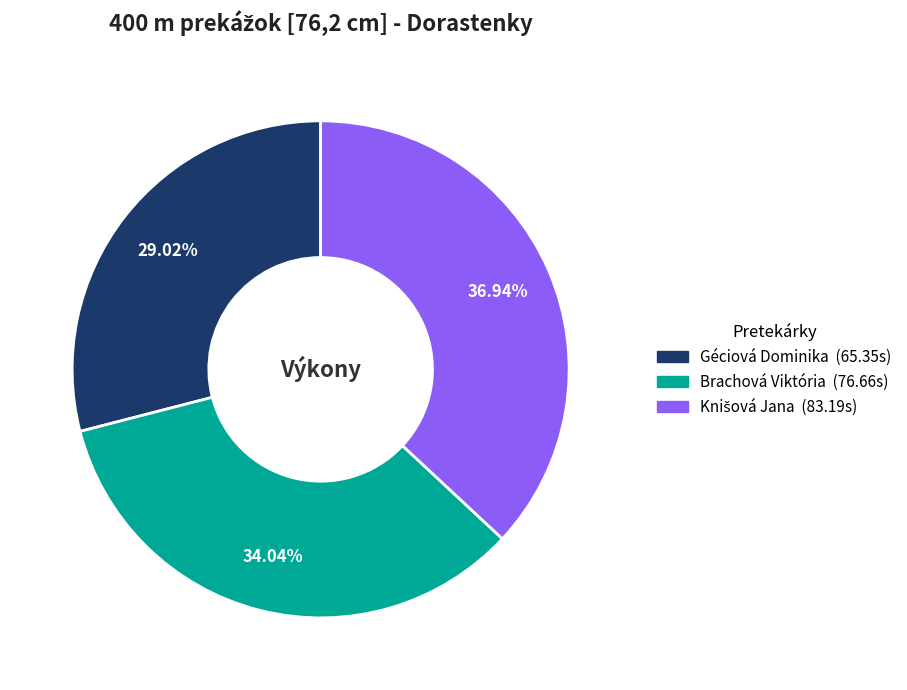

Combined, what portion of the pie is Brachová Viktória and Géciová Dominika?

63.1%